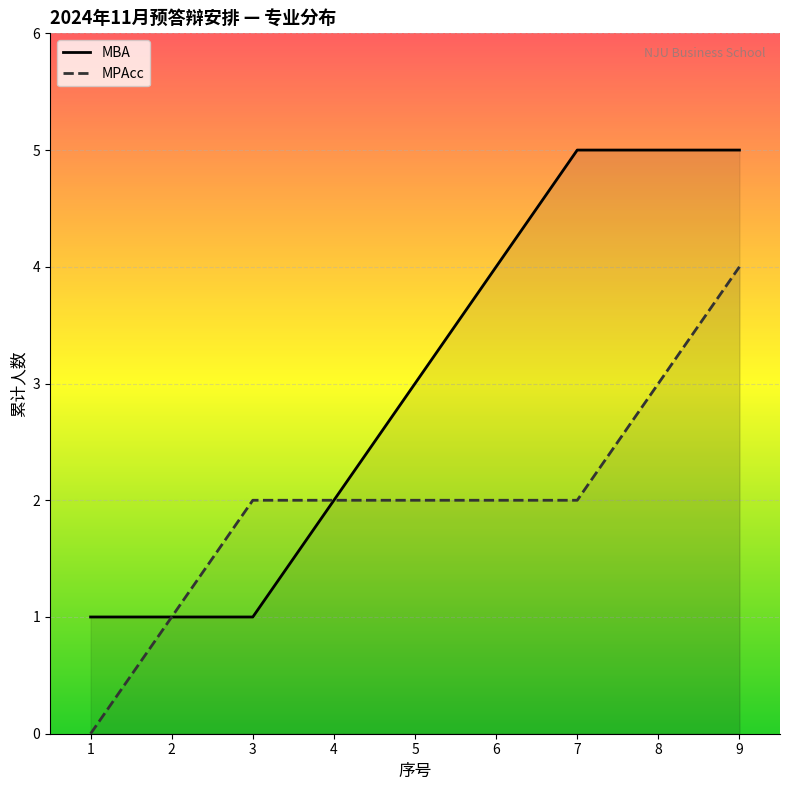

What is the sum of all MBA values?

27